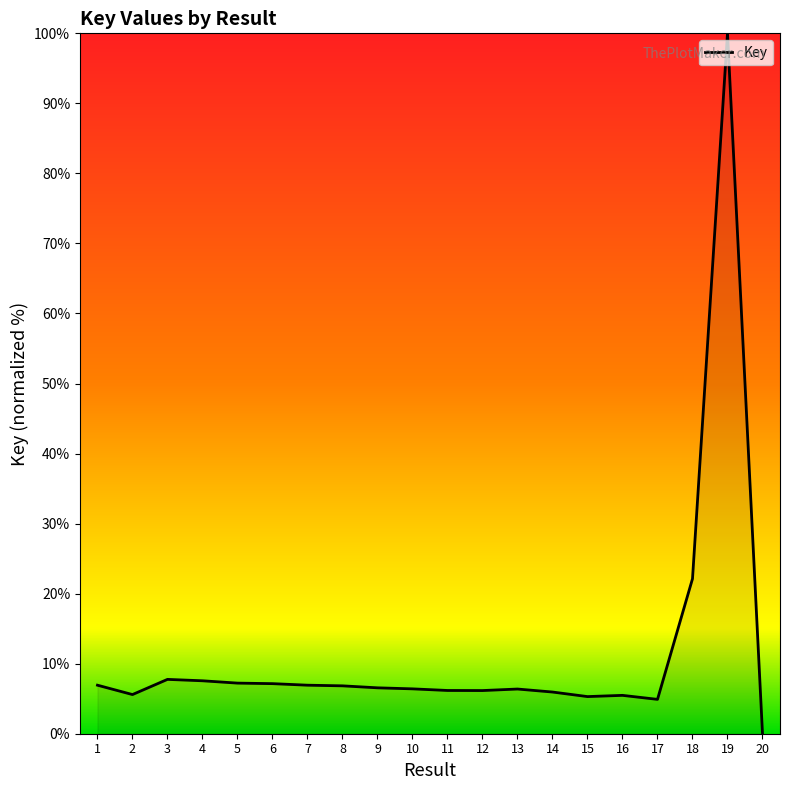

True or false: the data shows 6.4 at 10.

True